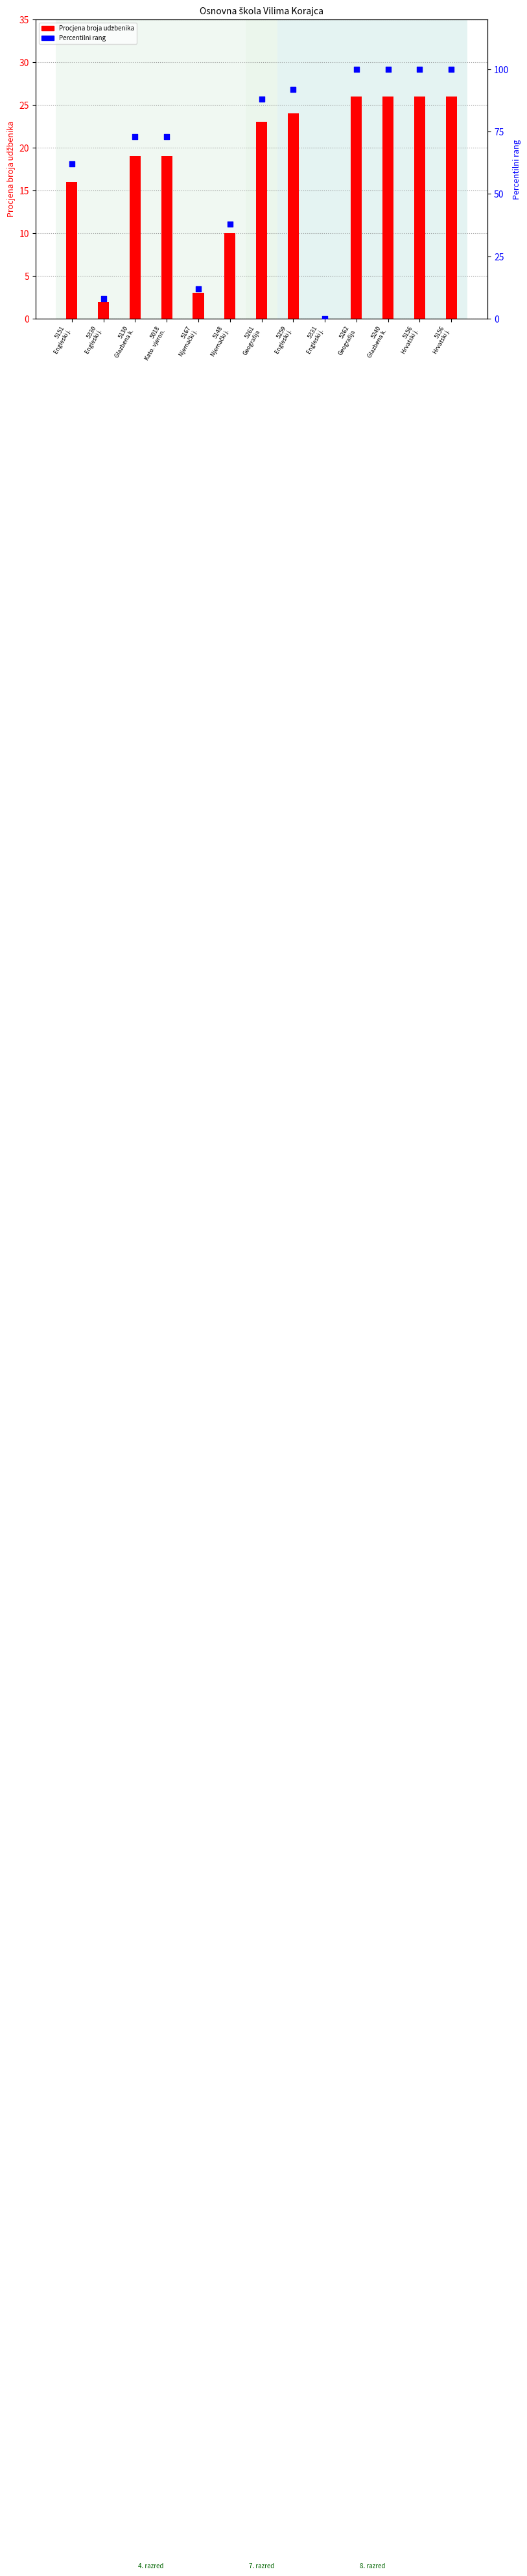

What is the total value across all series at 5262
Geografija?

126